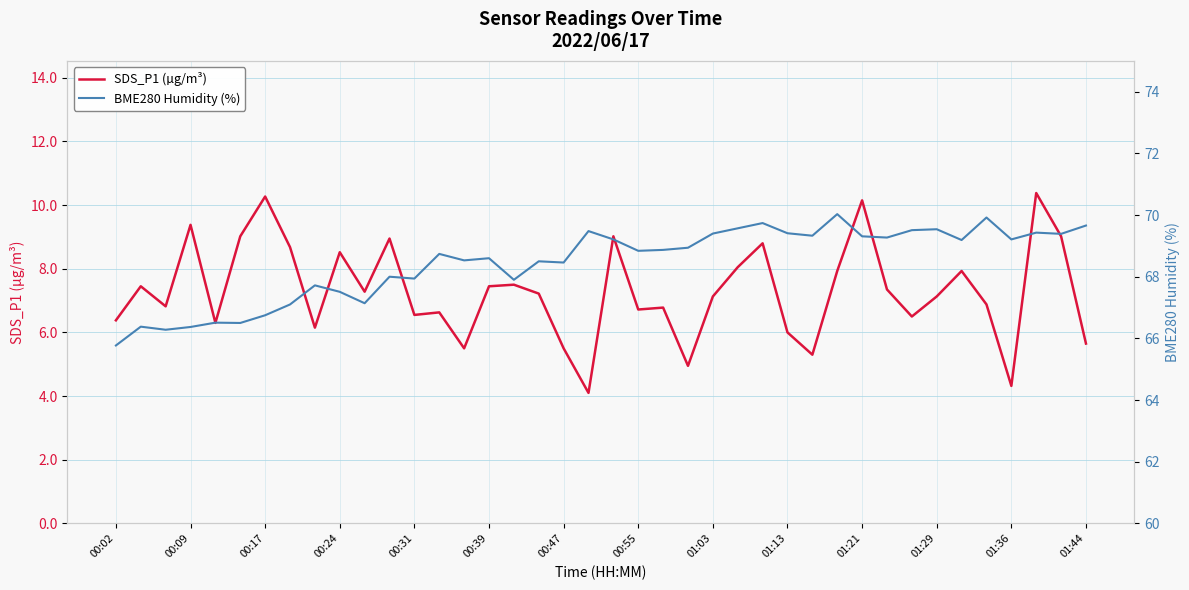

What is the maximum value for BME280 Humidity (%)?

70.0